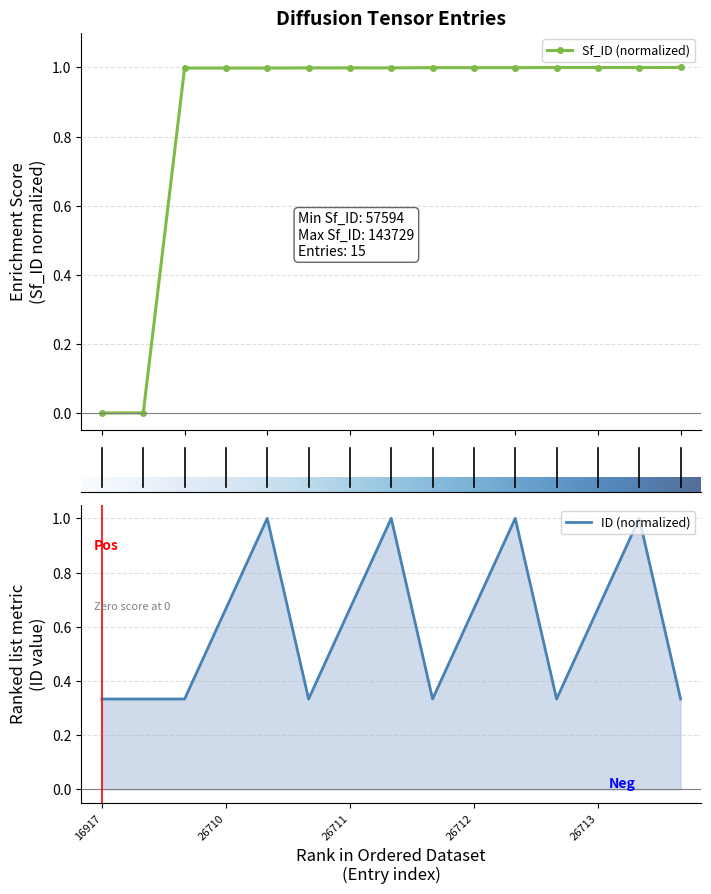

Which series has the largest total across all categories?

Sf_ID